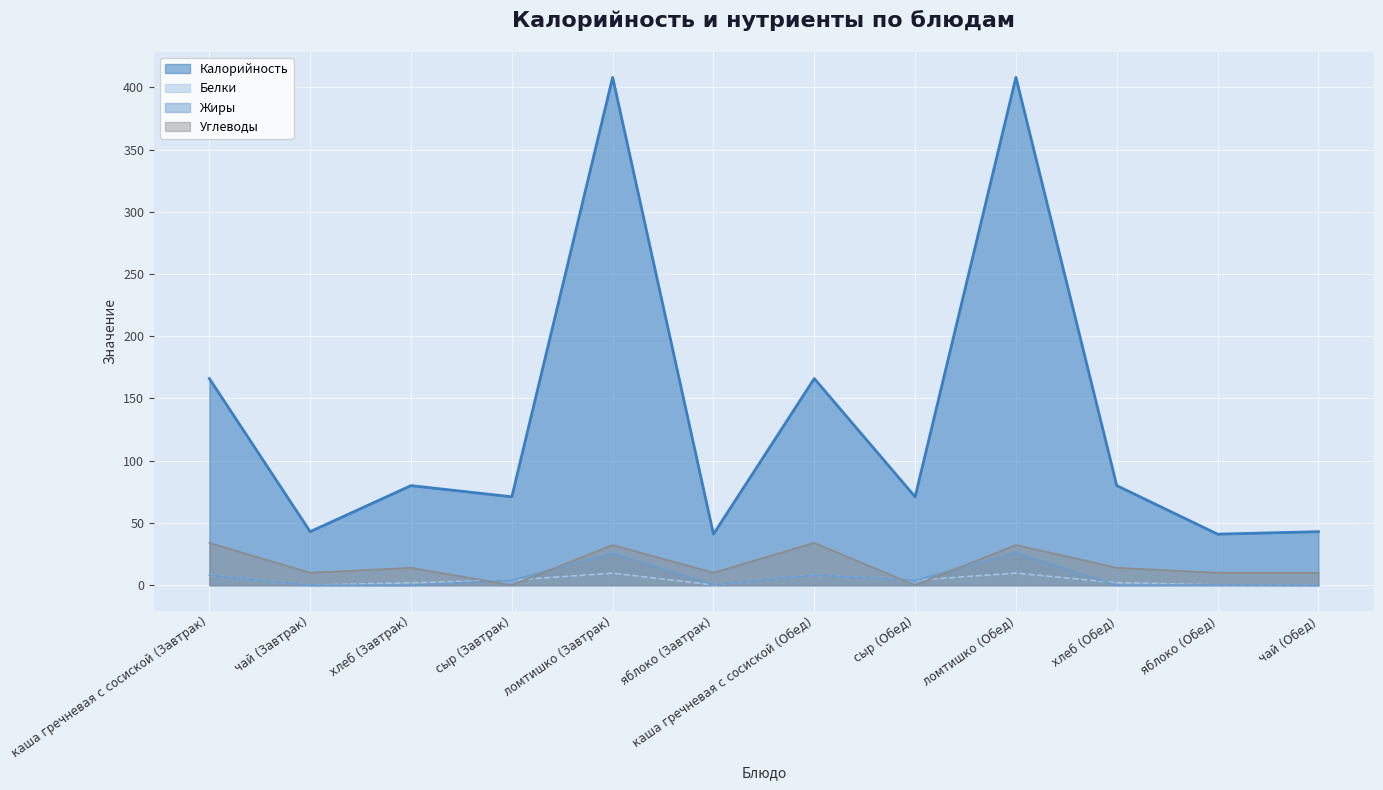

What is the label of the 12th point from the left?

чай (Обед)